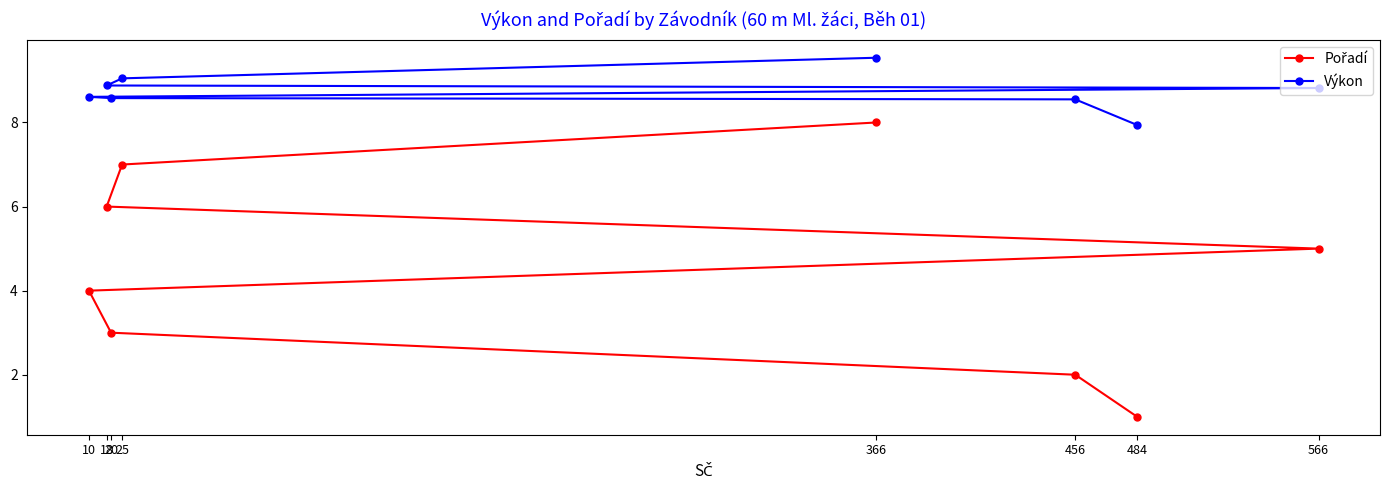

At which category is the sum across all series the highest?

366